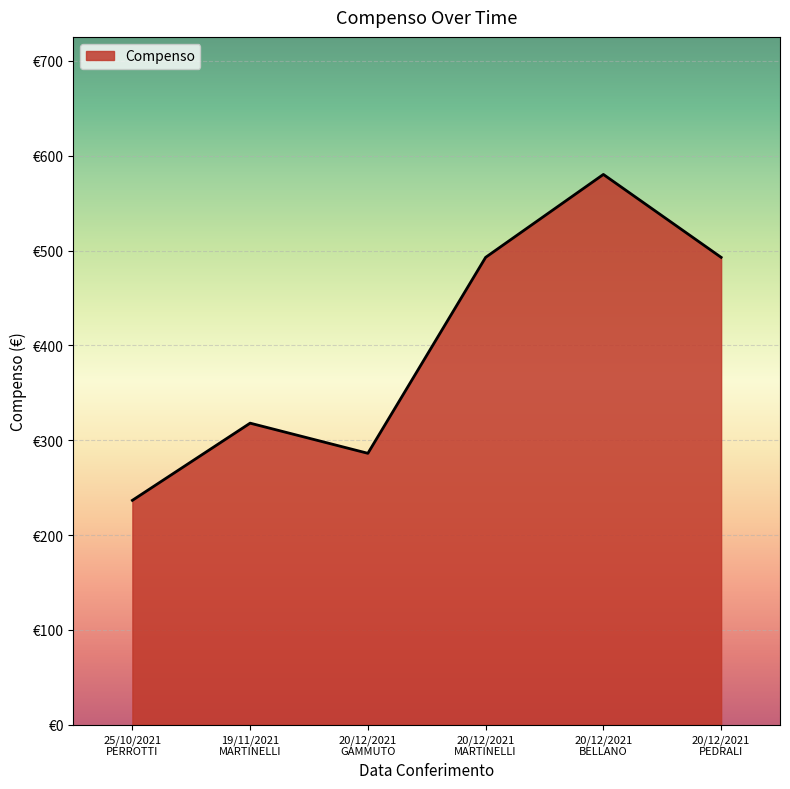

Which label corresponds to the largest value in the chart?

20/12/2021
BELLANO